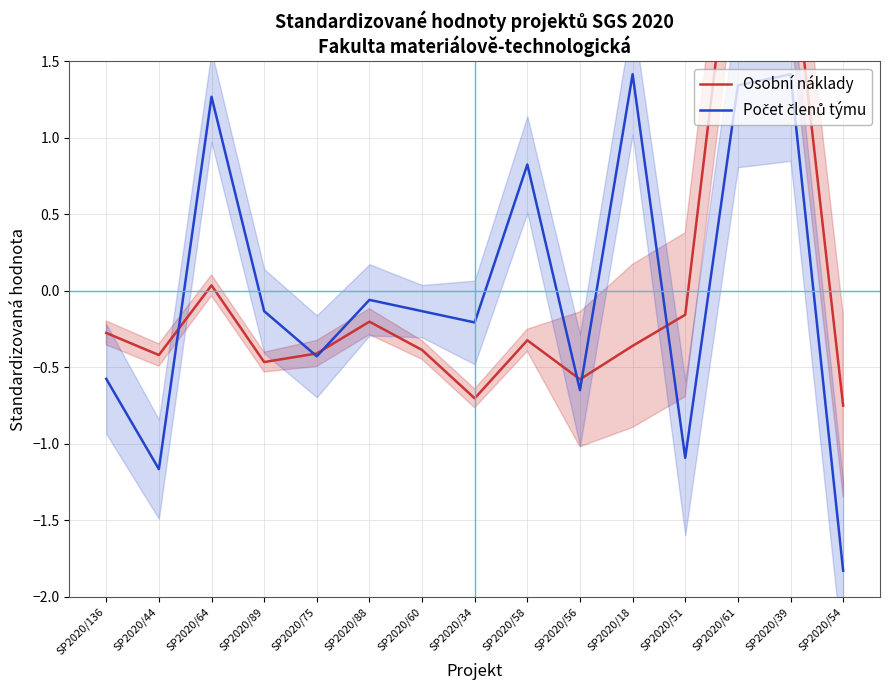

In Počet členů týmu, how many points are lower than both neighbors (excluding endpoints)?

5